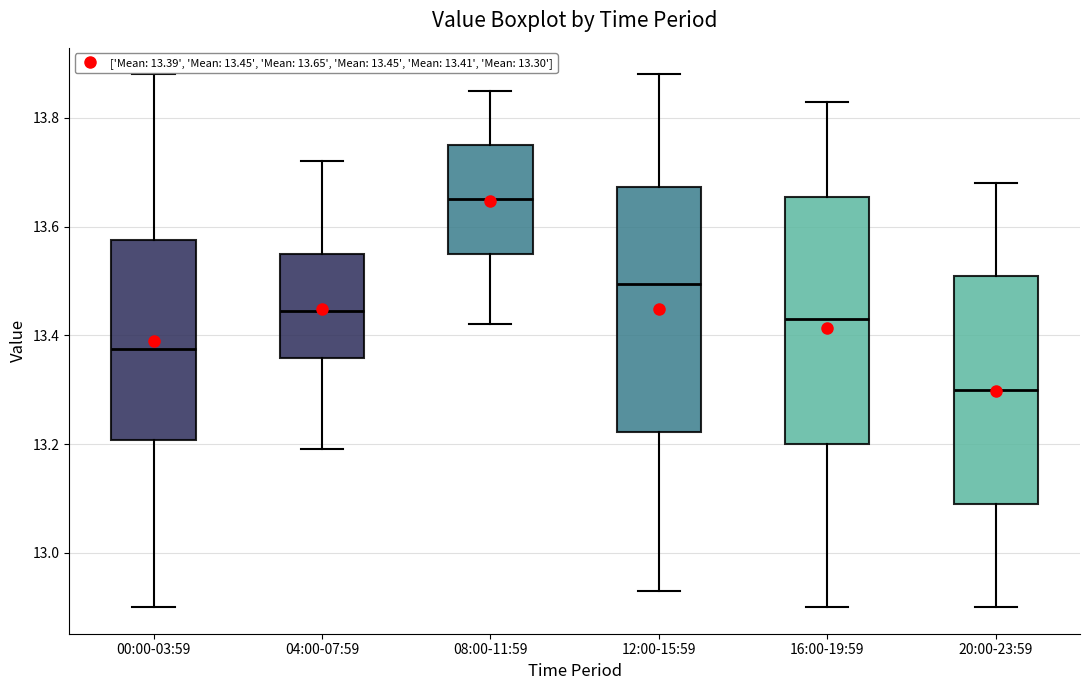

Which box's median line is the lowest?

20:00-23:59